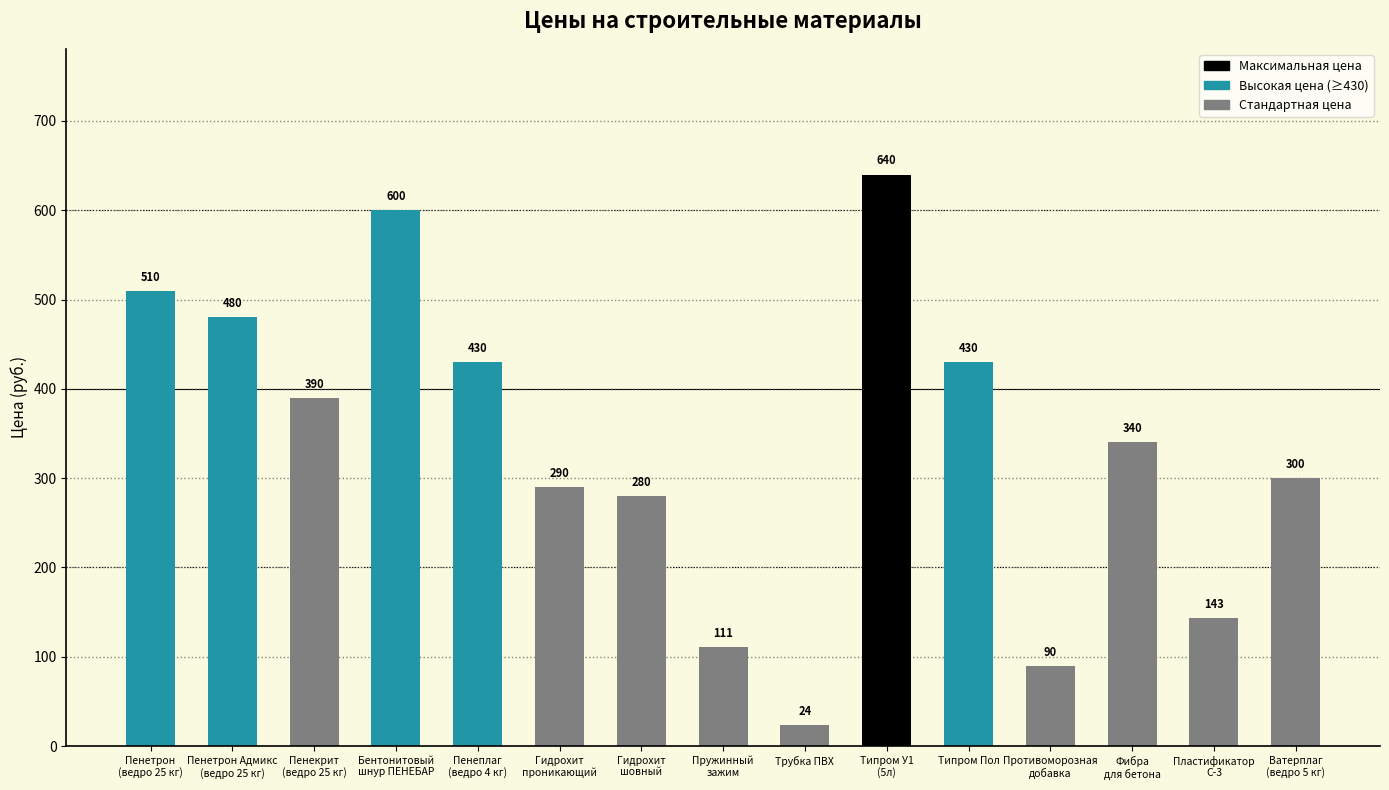

Is it true that the value at Пенекрит
(ведро 25 кг) is 162?

False